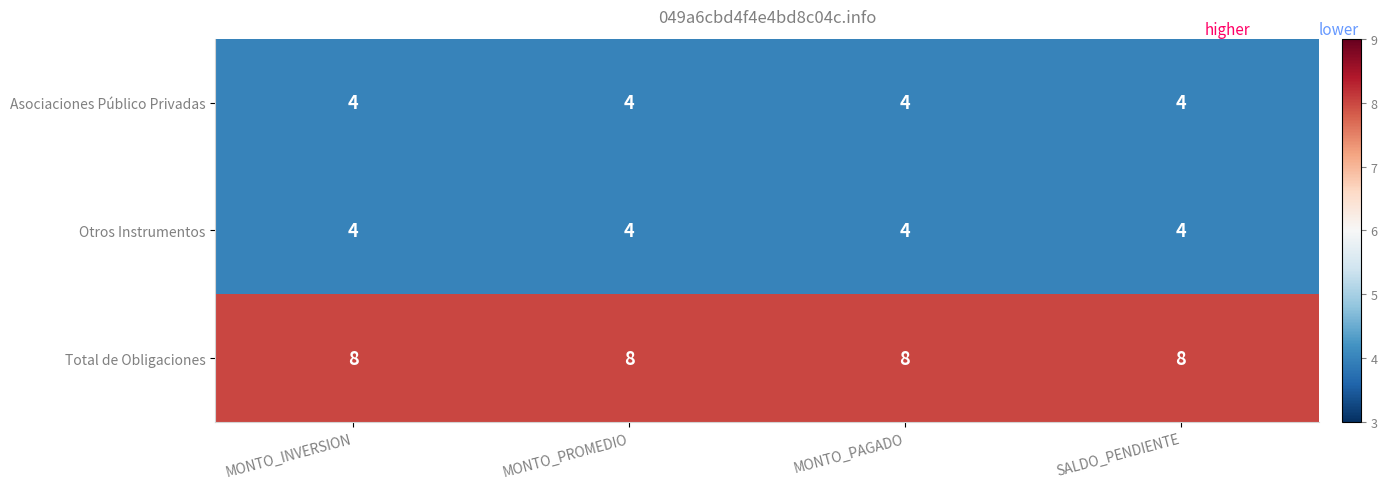

The Asociaciones Público Privadas series shows 2 at MONTO_PAGADO. True or false?

False